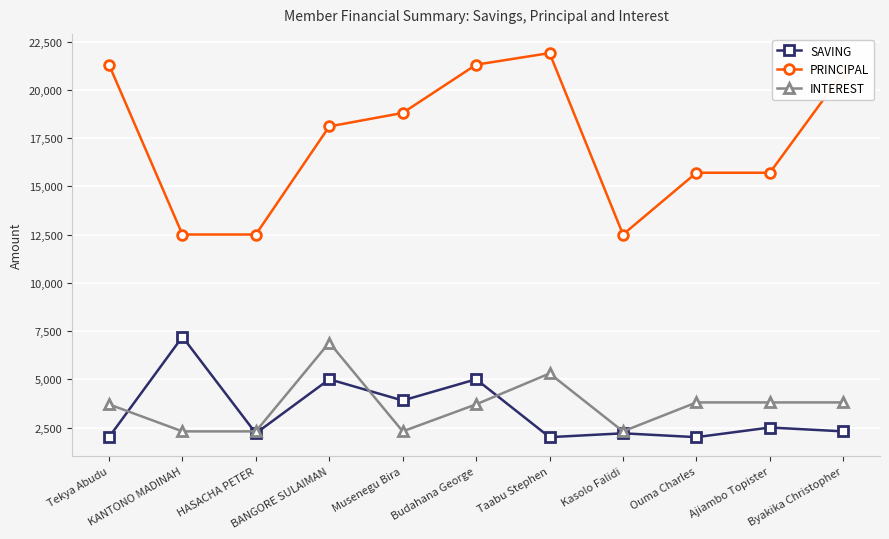

What is the total value across all series at Ajiambo Topister?

22000